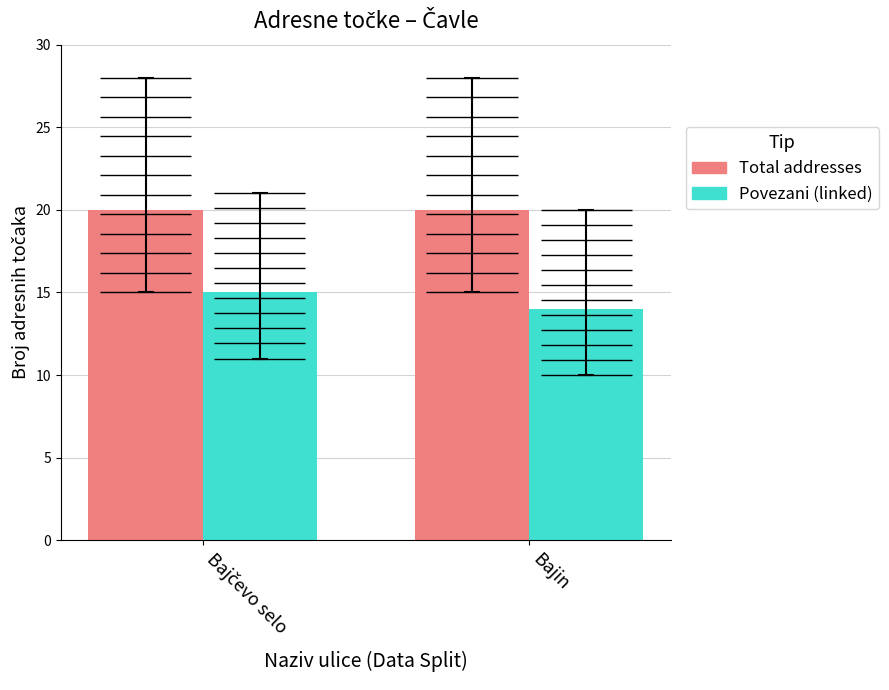

What is the total value across all series at Bajin?

34